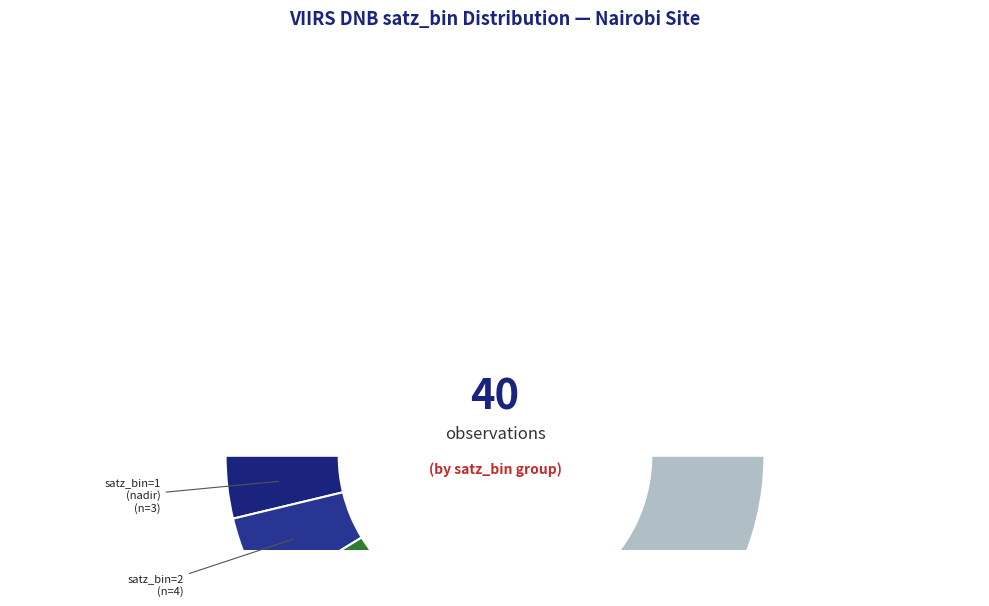

True or false: 31 accounts for 2% of the total.

True